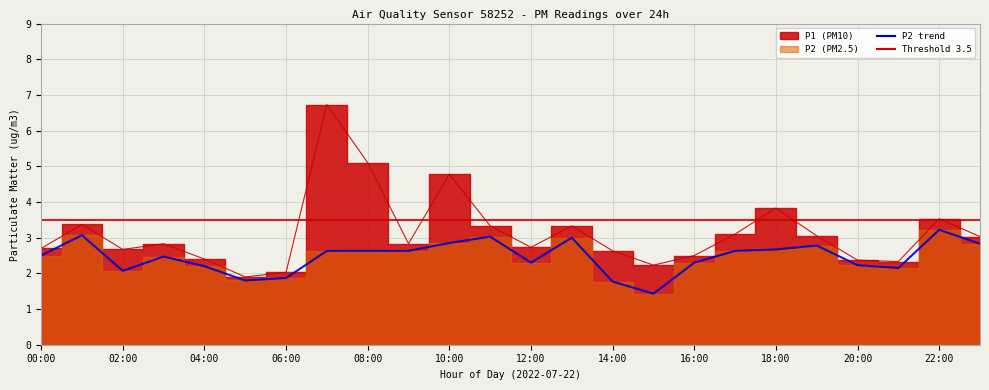

What is the value of the P2 point at the 7th from the left?

1.9